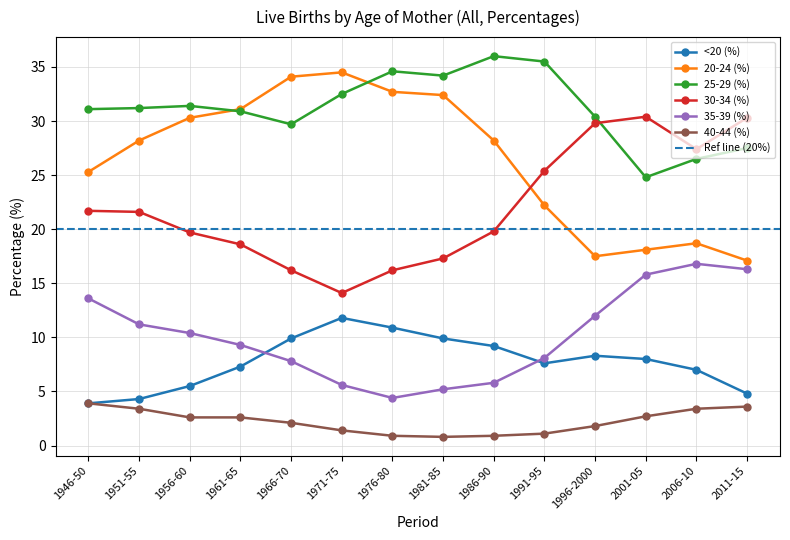

True or false: 25-29 (%) and 35-39 (%) intersect in this chart.

False